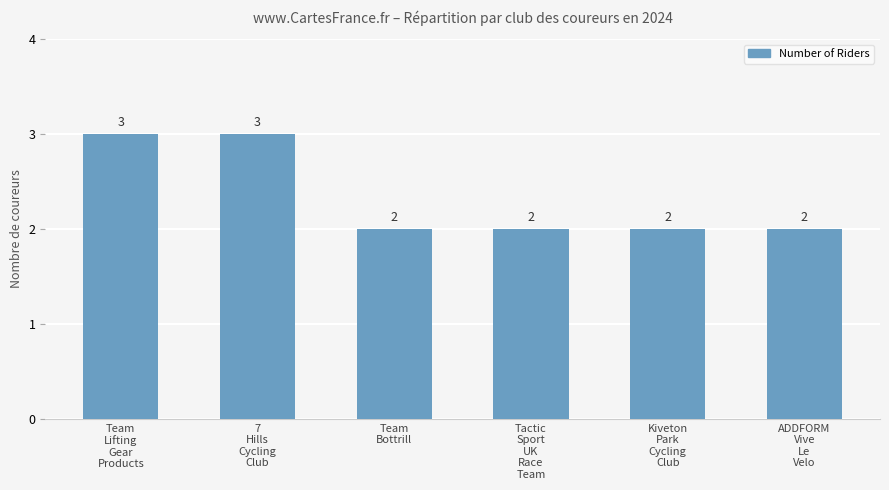

How many values are between 2 and 3?

6